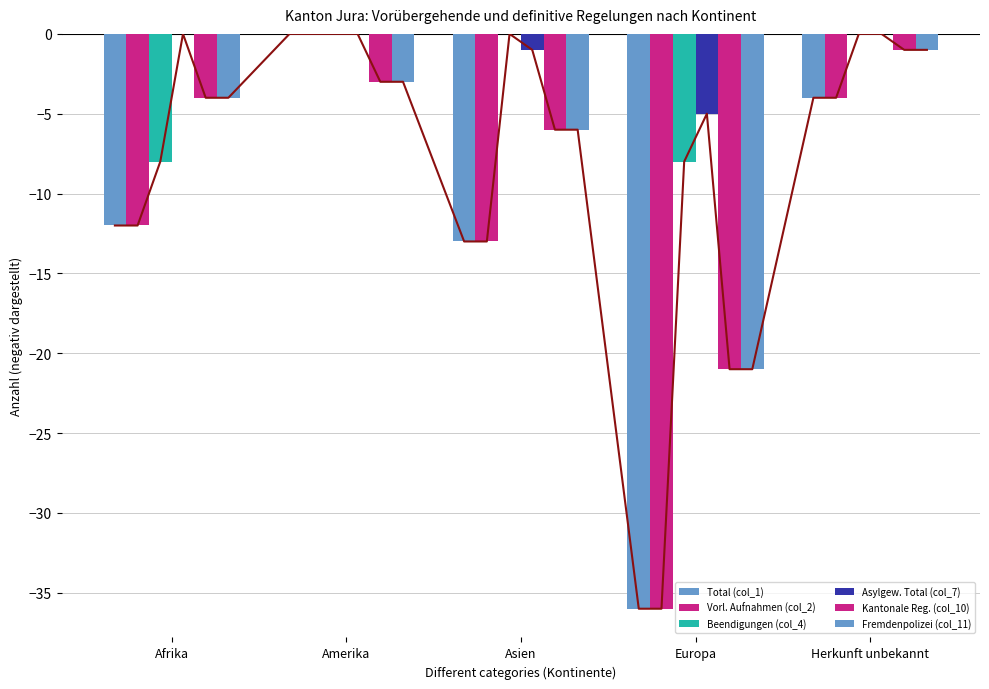

Between Afrika and Amerika, which series saw the biggest shift?

Total (col_1)